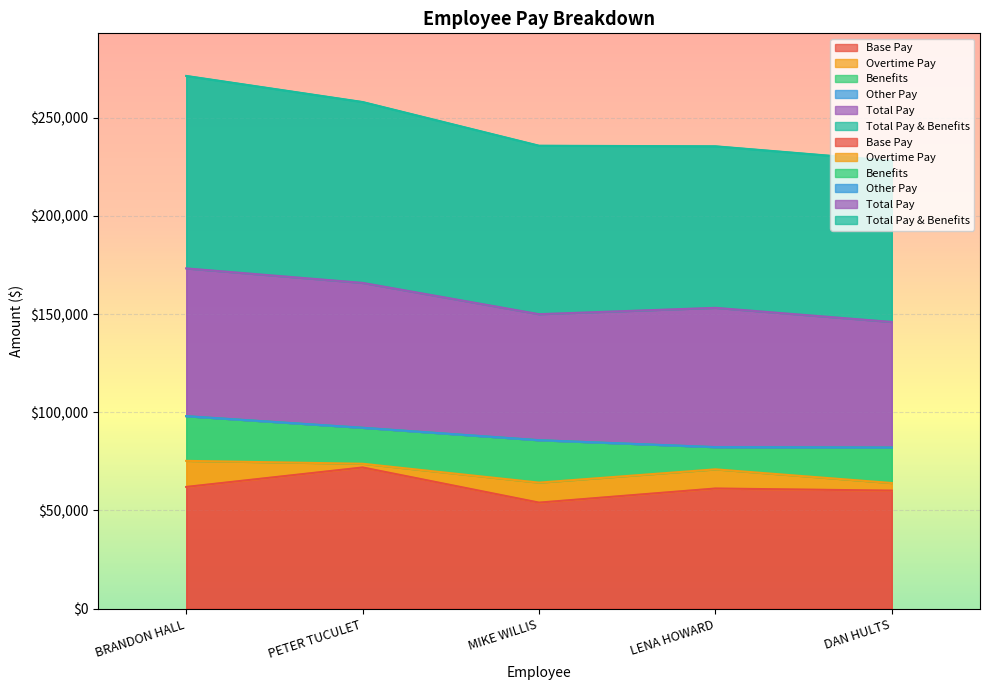

At which category is the sum across all series the highest?

PETER TUCULET